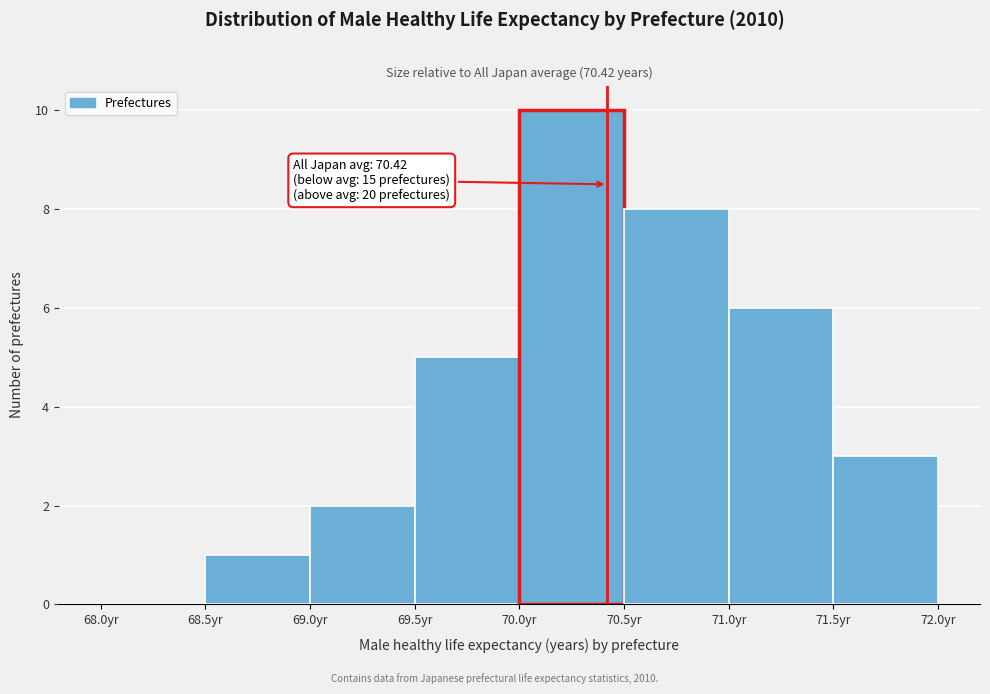

Which range on the x-axis has the tallest bar?

70.0 to 70.5